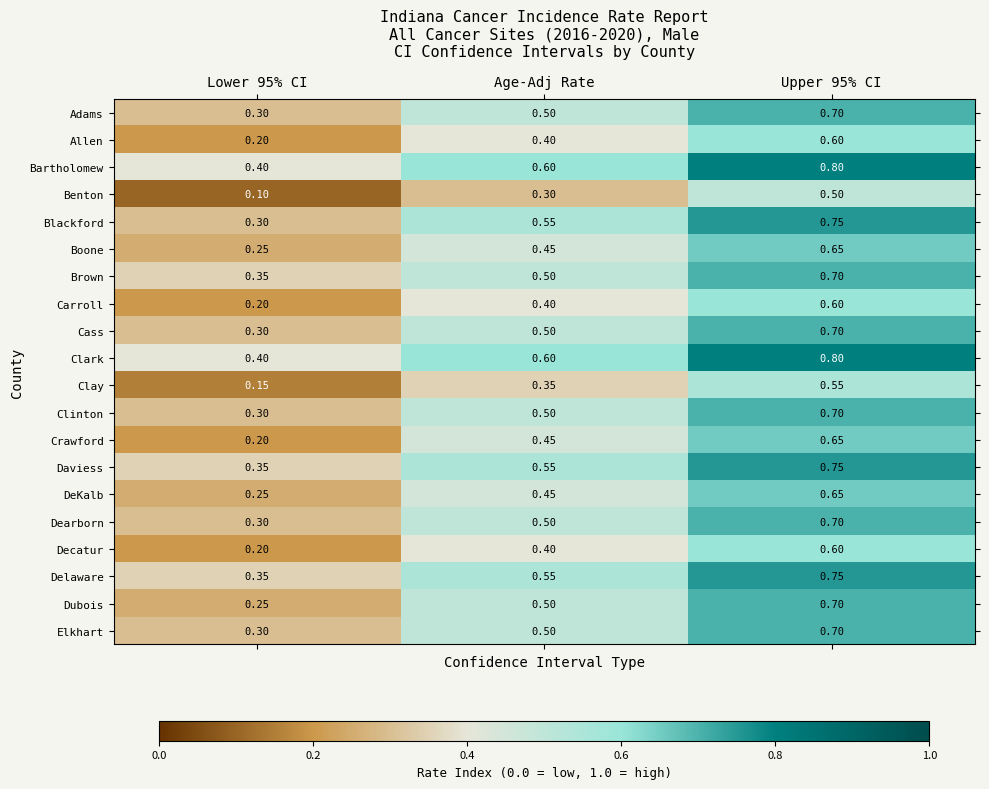

Is the value of Blackford at Age-Adj Rate greater than the value of Clinton at Lower 95% CI?

Yes